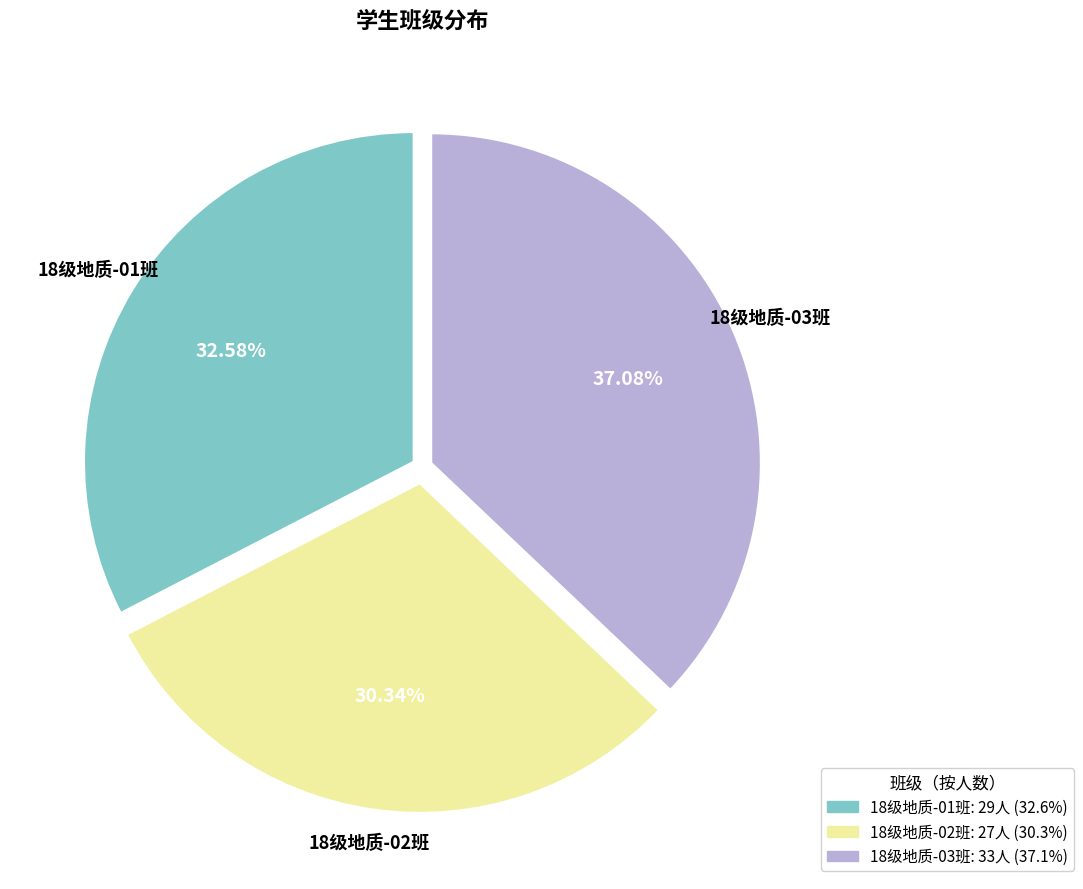

Combined, what portion of the pie is 18级地质-01班 and 18级地质-02班?

62.9%